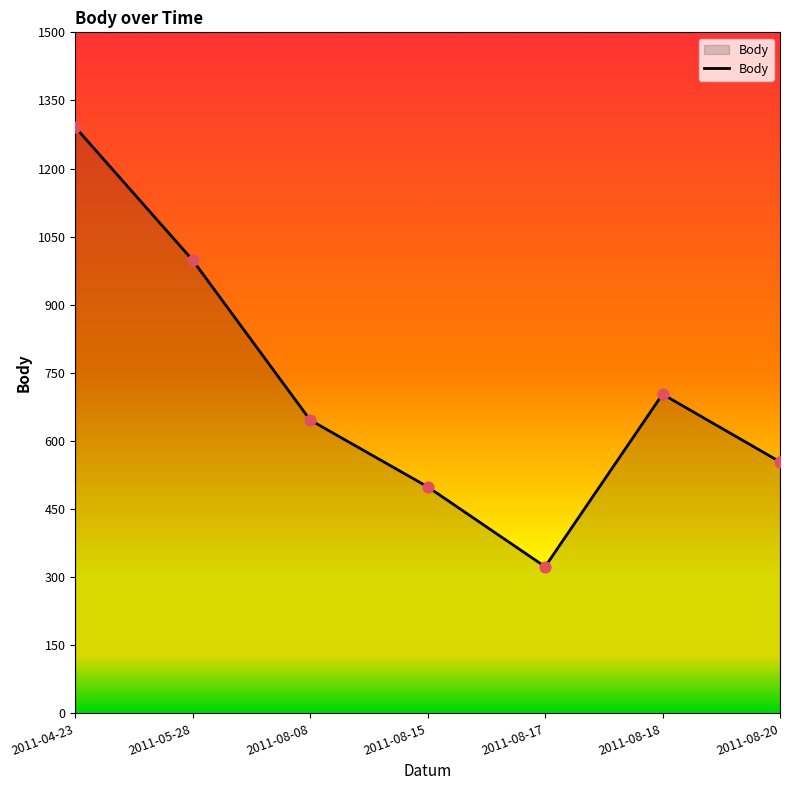

Between 2011-08-08 and 2011-05-28, which is larger?

2011-05-28